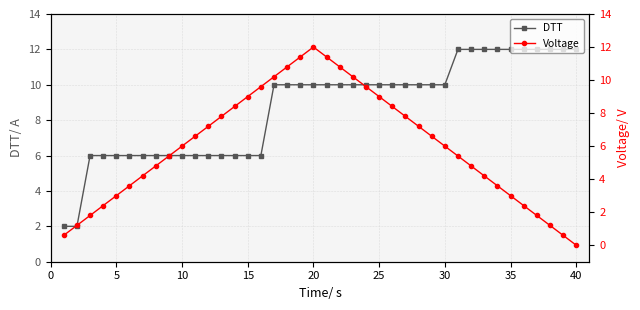

Rank the series at 35 from lowest to highest value.

Voltage, DTT